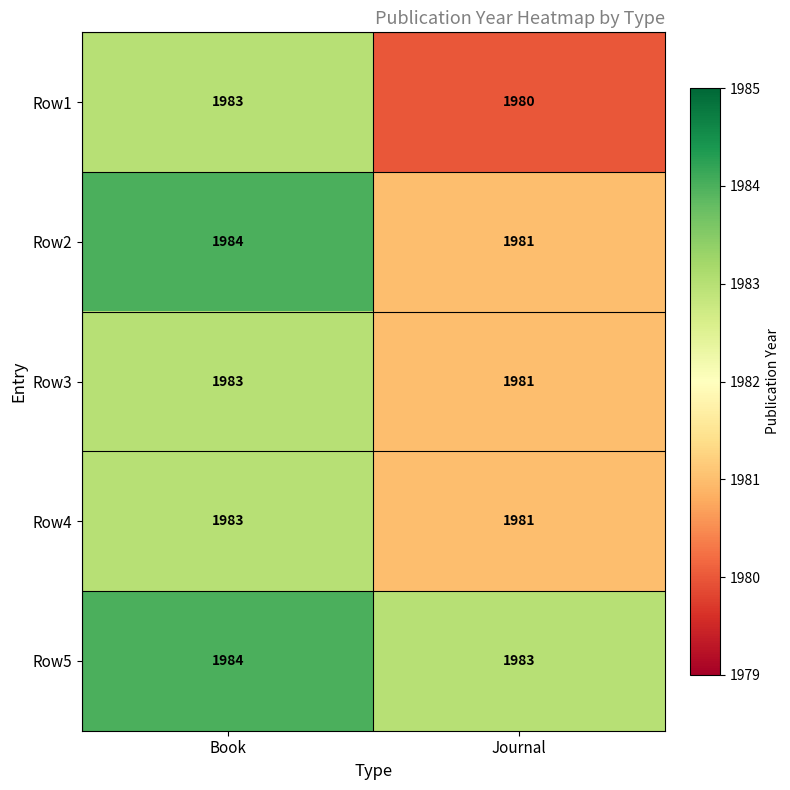

What is the total value across all series at Journal?

9906